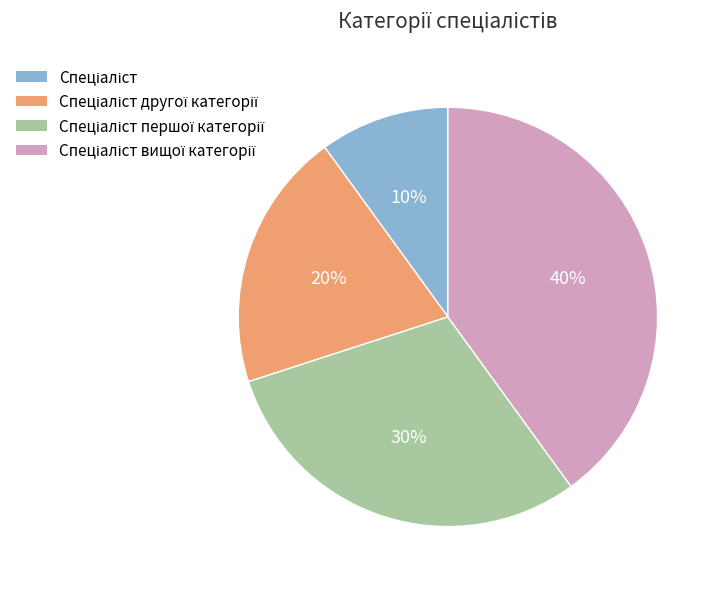

To the nearest percent, what is the difference between the largest and smallest slice percentages?

30%